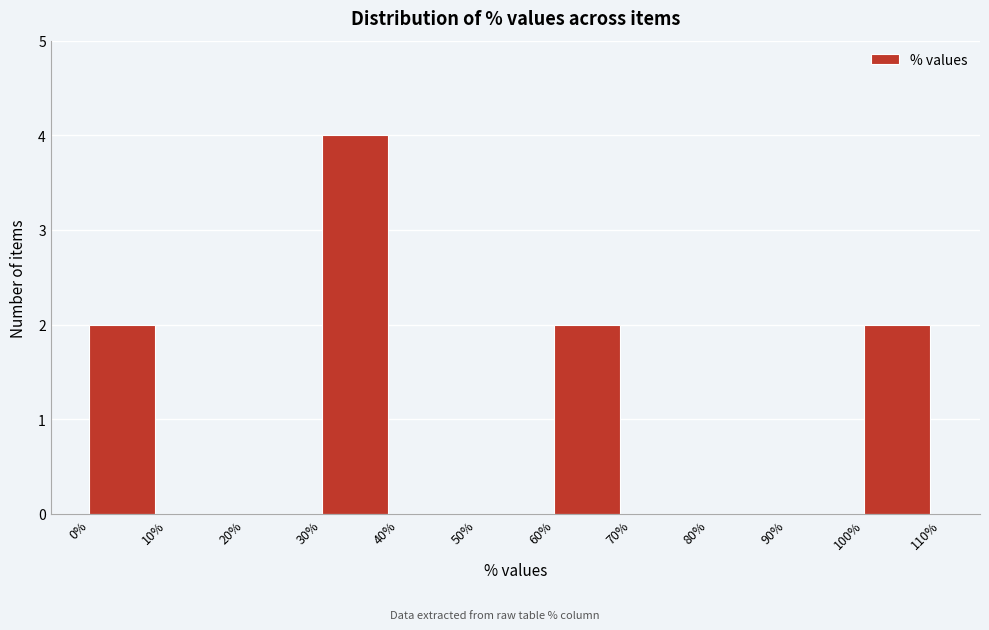

Over which range of the x-axis is the bar tallest?

30% to 40%